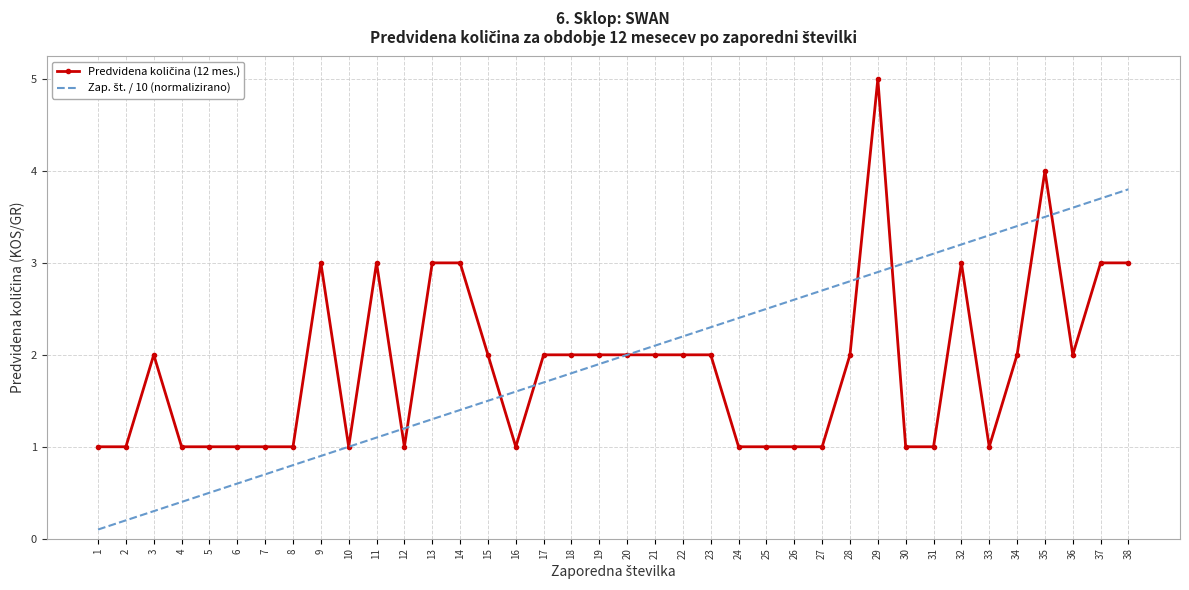

What is the greatest value displayed?

5.0